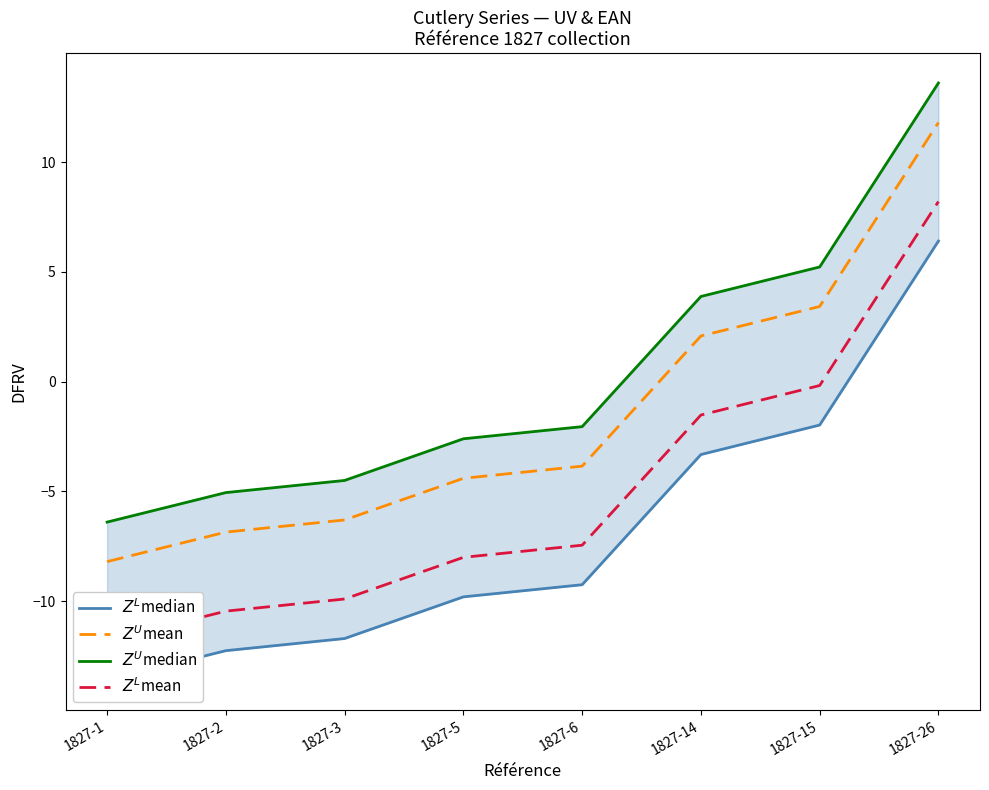

Rank the series by their maximum value, from lowest to highest.

$Z^L$median, $Z^L$mean, $Z^U$mean, $Z^U$median